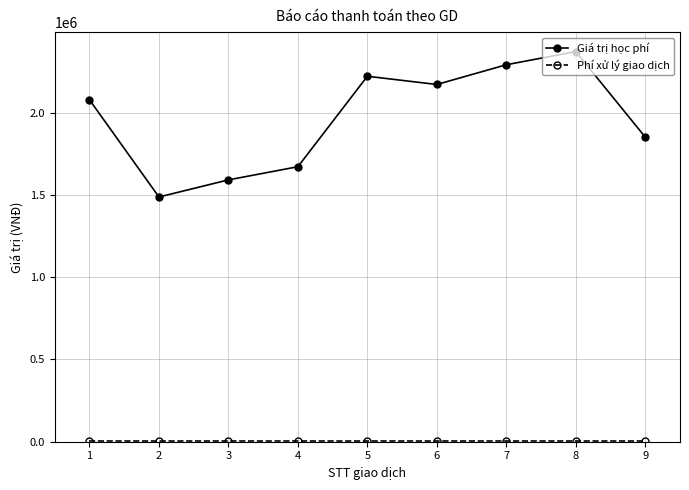

At which category is the sum across all series the highest?

8